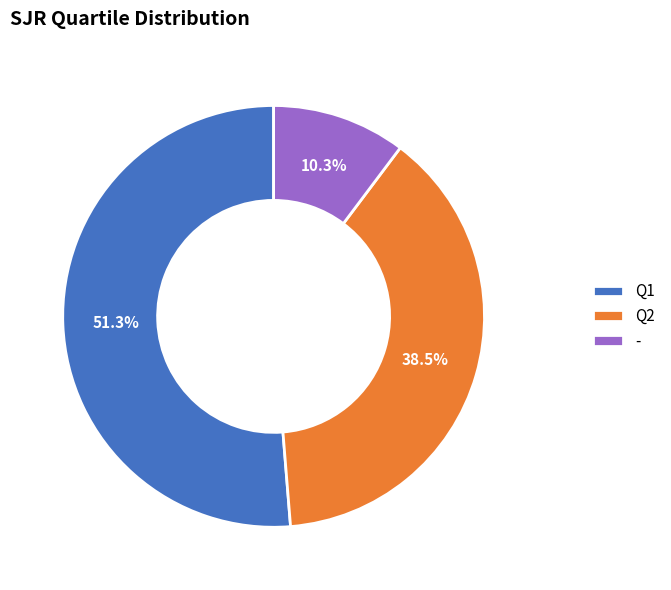

Rank the categories by value from highest to lowest.

Q1, Q2, -